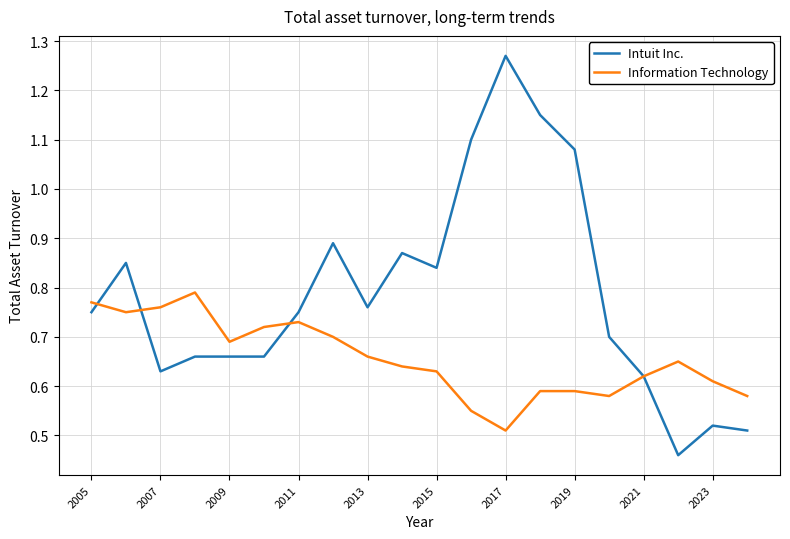

List the series in order of their overall mean, lowest first.

Information Technology, Intuit Inc.